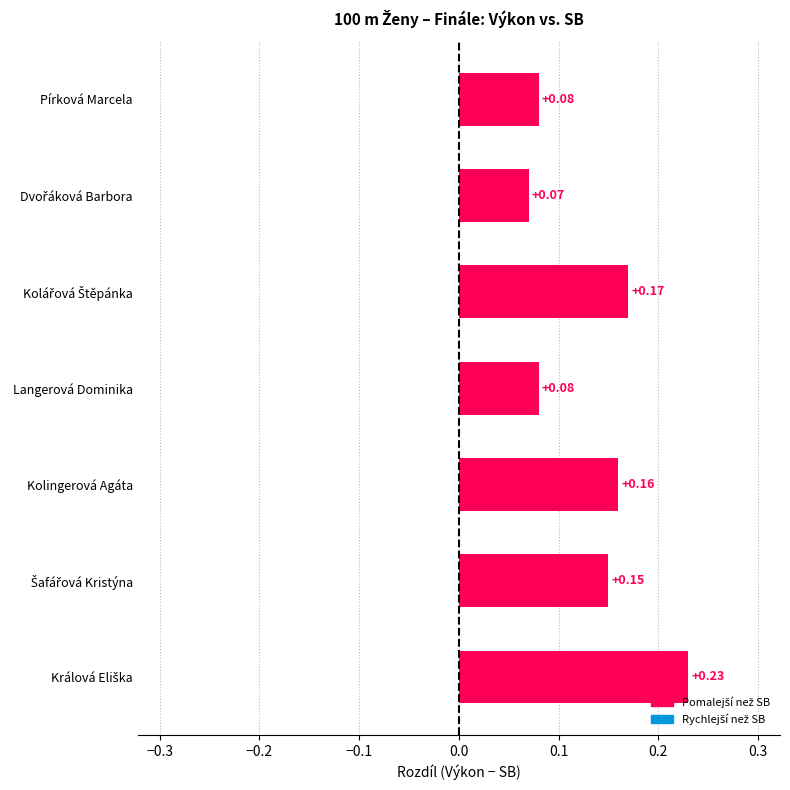

What is the maximum value shown in the chart?

0.2